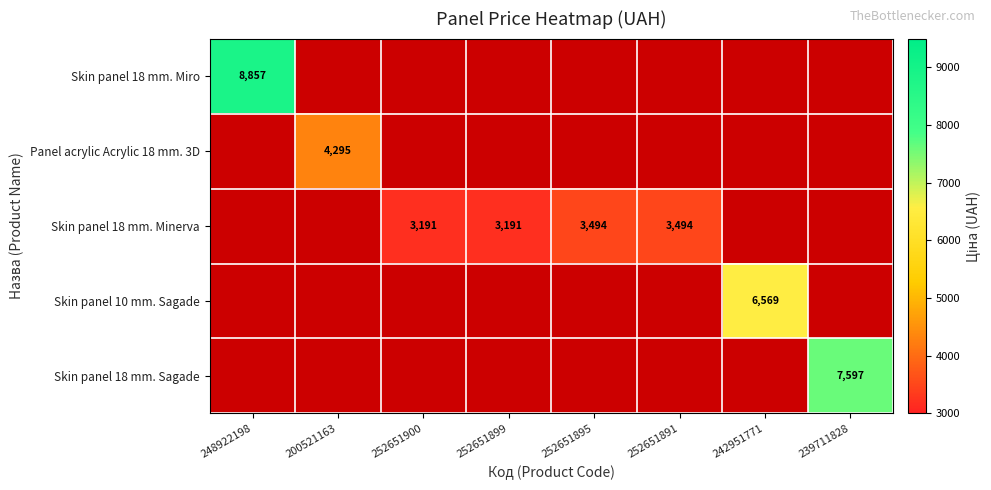

True or false: Panel acrylic Acrylic 18 mm. 3D has a value of 7409 at 200521163.

False